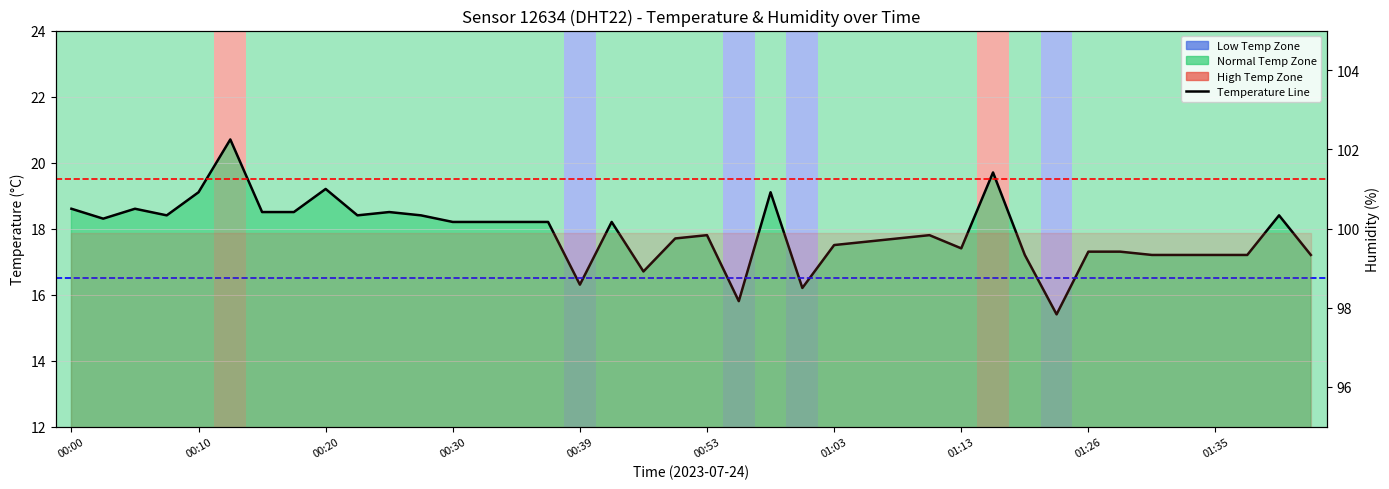

What is the change in value from 00:07 to 00:15?

+0.1